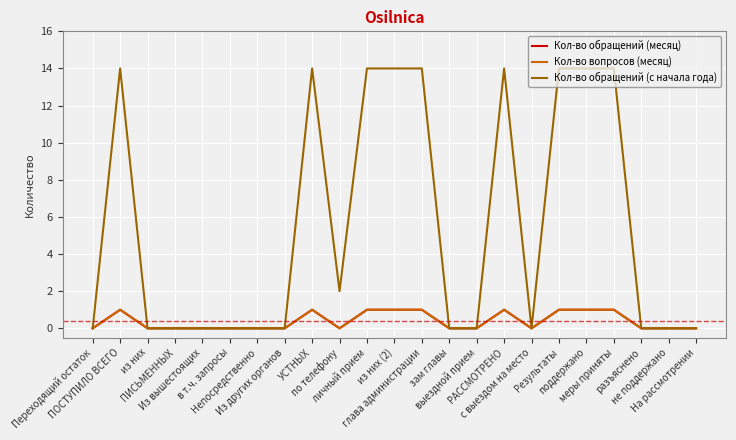

Reading right to left, extract all data points from this chart.

Кол-во обращений (месяц): На рассмотрении=0	не поддержано=0	разъяснено=0	меры приняты=1	поддержано=1	Результаты=1	с выездом на место=0	РАССМОТРЕНО=1	выездной прием=0	зам главы=0	глава администрации=1	из них (2)=1	личный прием=1	по телефону=0	УСТНЫХ=1	Из других органов=0	Непосредственно=0	в т.ч. запросы=0	Из вышестоящих=0	ПИСЬМЕННЫХ=0	из них=0	ПОСТУПИЛО ВСЕГО=1	Переходящий остаток=0
Кол-во вопросов (месяц): На рассмотрении=0	не поддержано=0	разъяснено=0	меры приняты=1	поддержано=1	Результаты=1	с выездом на место=0	РАССМОТРЕНО=1	выездной прием=0	зам главы=0	глава администрации=1	из них (2)=1	личный прием=1	по телефону=0	УСТНЫХ=1	Из других органов=0	Непосредственно=0	в т.ч. запросы=0	Из вышестоящих=0	ПИСЬМЕННЫХ=0	из них=0	ПОСТУПИЛО ВСЕГО=1	Переходящий остаток=0
Кол-во обращений (с начала года): На рассмотрении=0	не поддержано=0	разъяснено=0	меры приняты=14	поддержано=14	Результаты=14	с выездом на место=0	РАССМОТРЕНО=14	выездной прием=0	зам главы=0	глава администрации=14	из них (2)=14	личный прием=14	по телефону=2	УСТНЫХ=14	Из других органов=0	Непосредственно=0	в т.ч. запросы=0	Из вышестоящих=0	ПИСЬМЕННЫХ=0	из них=0	ПОСТУПИЛО ВСЕГО=14	Переходящий остаток=0